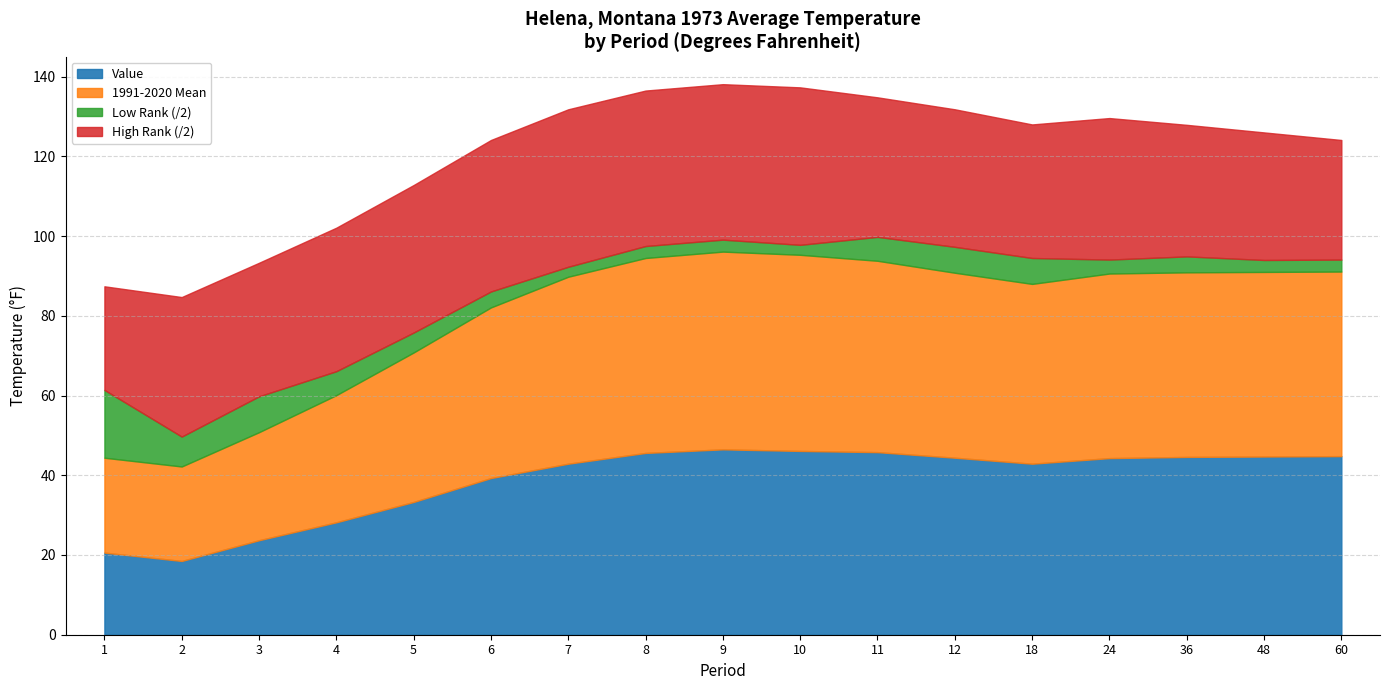

How many data points does each series have?

17